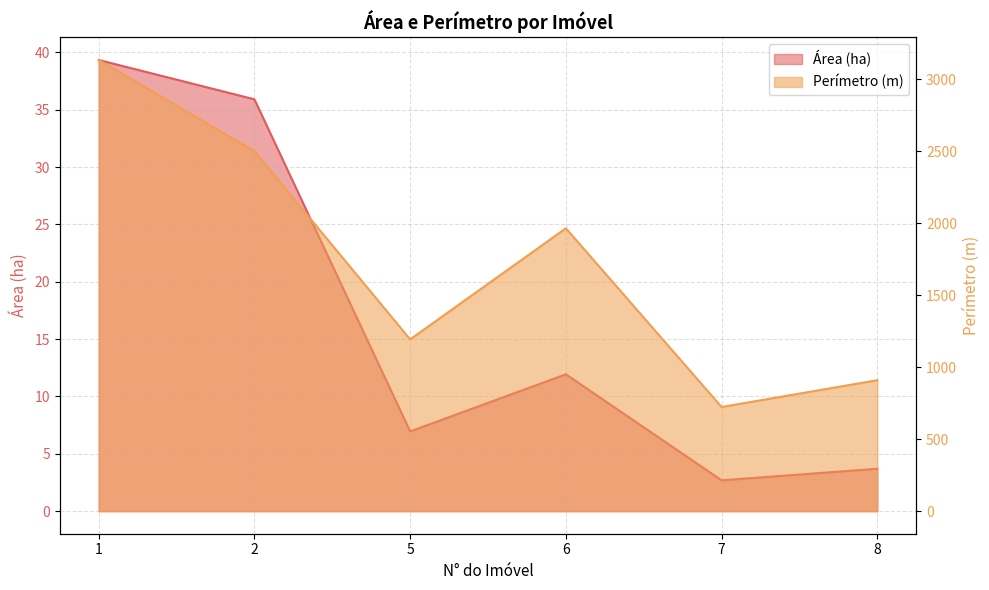

Is it true that Perímetro (m) equals 723.6 at 7?

True